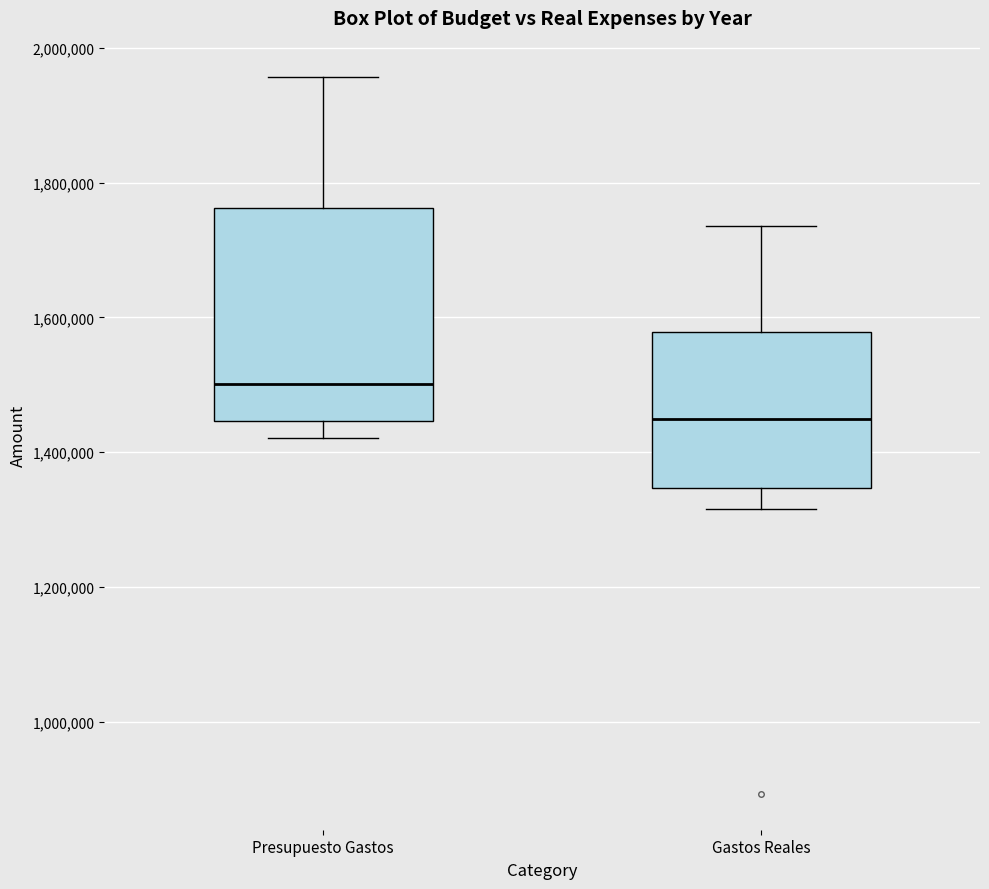

Reading left to right, transcribe this box plot: for each box, give where its median line is, the range the box spans, and where its two whiskers end, as read against the y-axis. The values are not printed on the chart, so give them approximately, as read against the axis.

Presupuesto Gastos: median 1500000, box 1440000 to 1760000, whiskers 1420000 to 1960000
Gastos Reales: median 1440000, box 1340000 to 1580000, whiskers 1320000 to 1740000